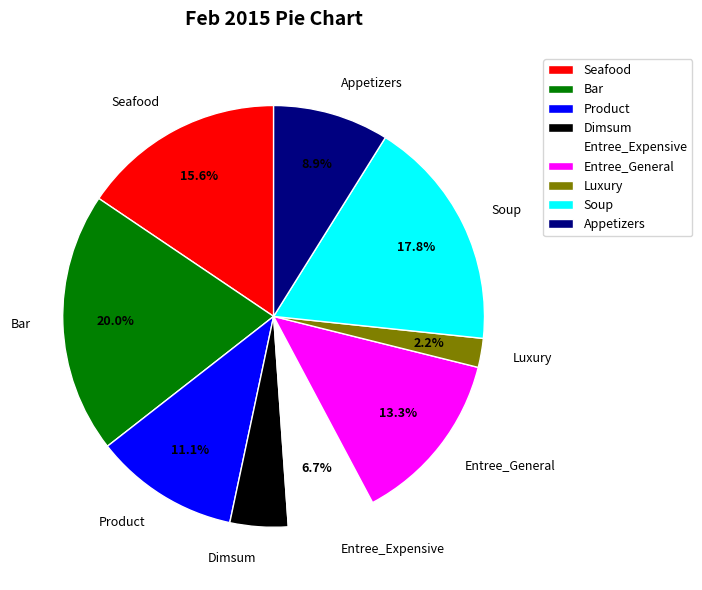

What percentage is NOT represented by Entree_Expensive?

93.3%